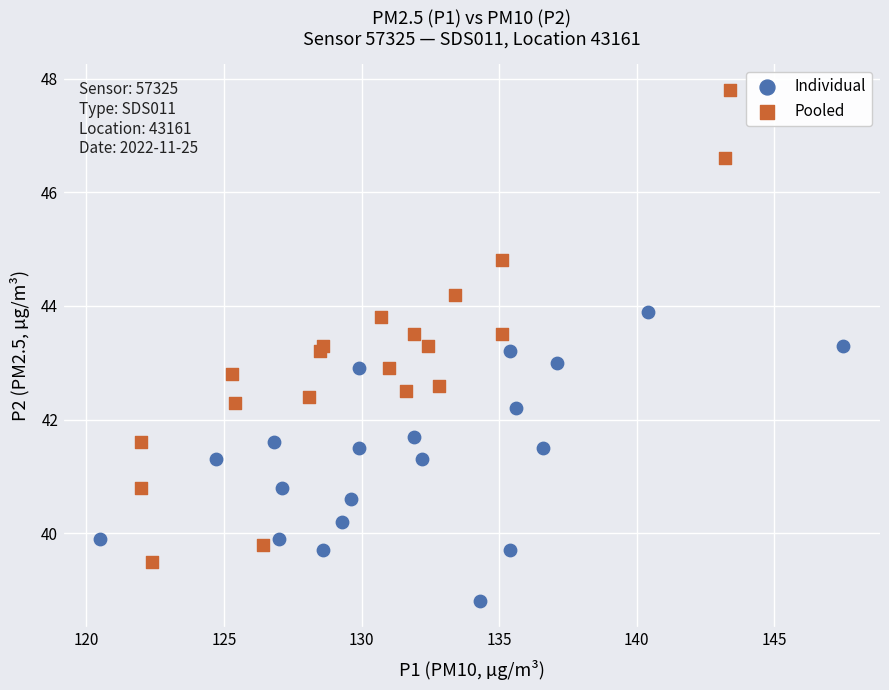

Which series has the widest spread of Y values?

Pooled